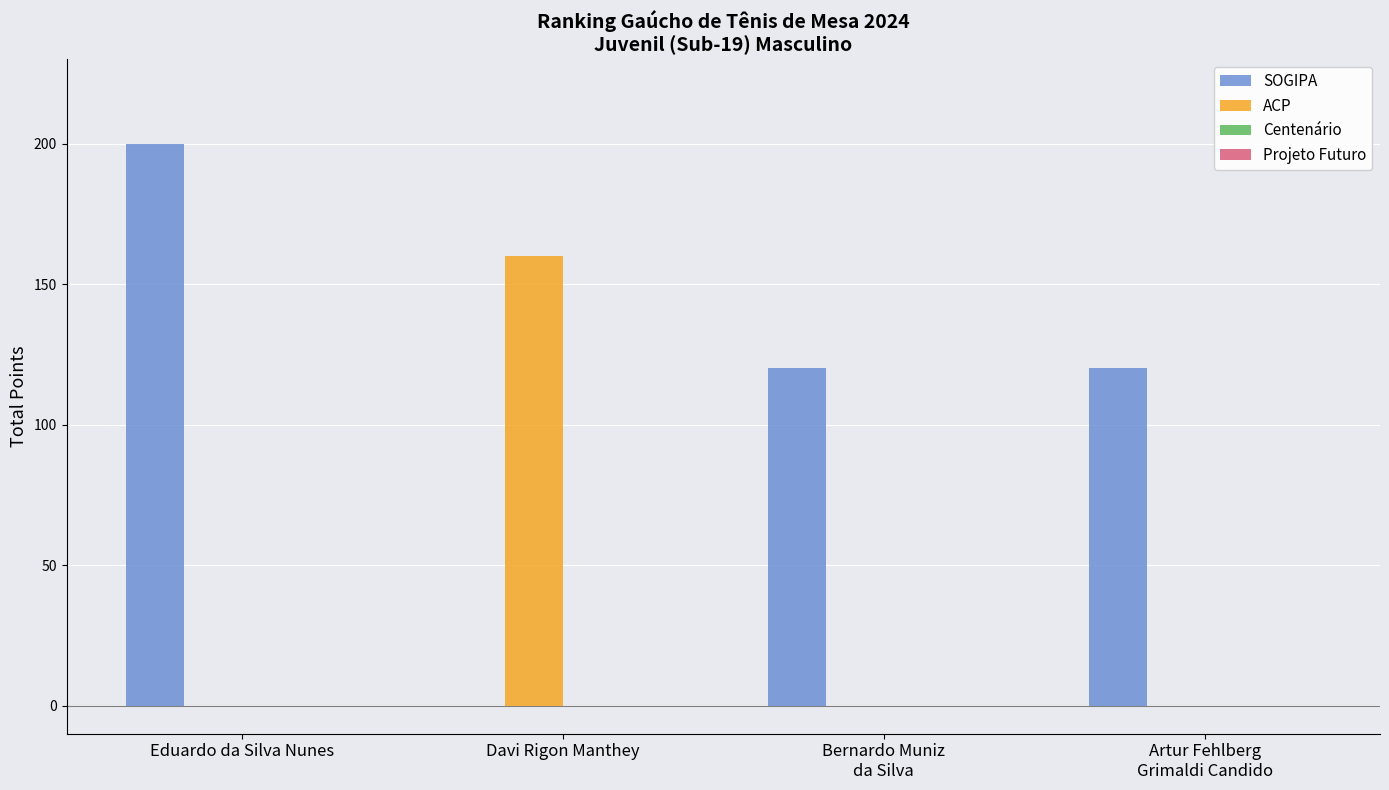

What is the maximum value for SOGIPA?

200